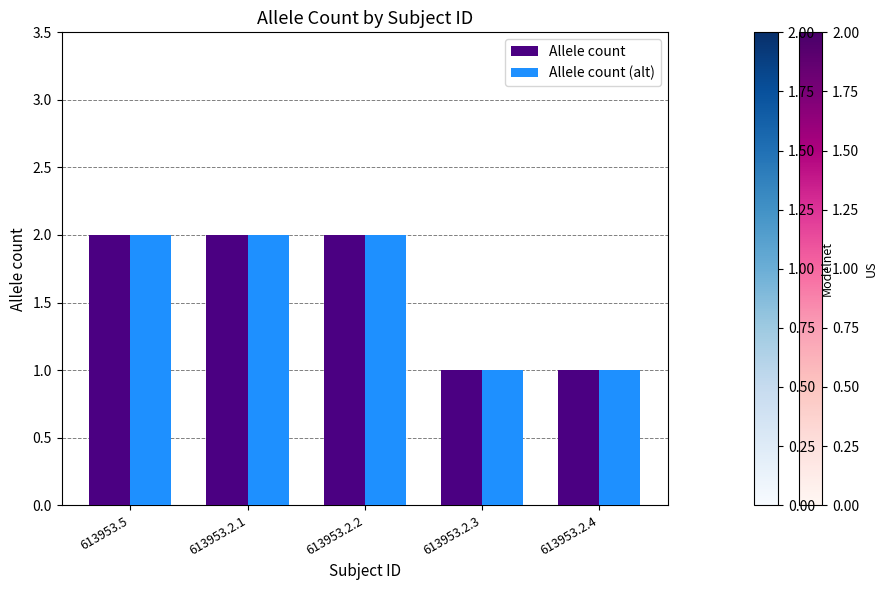

What is the total value across all series at 613953.5?

4